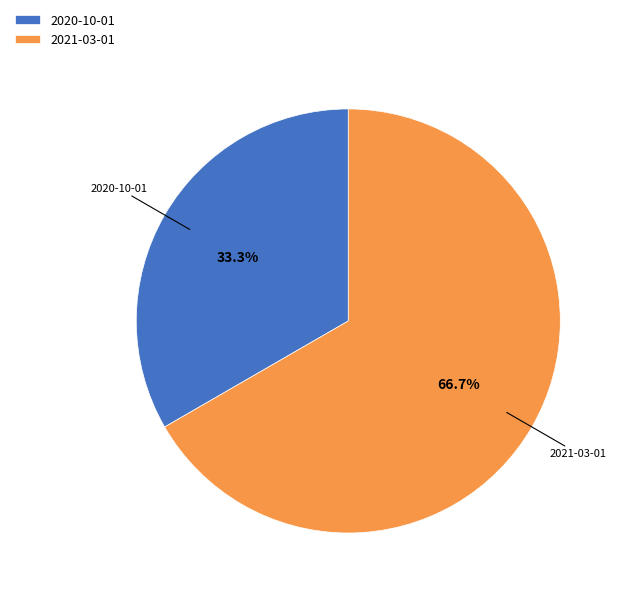

What is the smallest slice in the pie chart?

2020-10-01